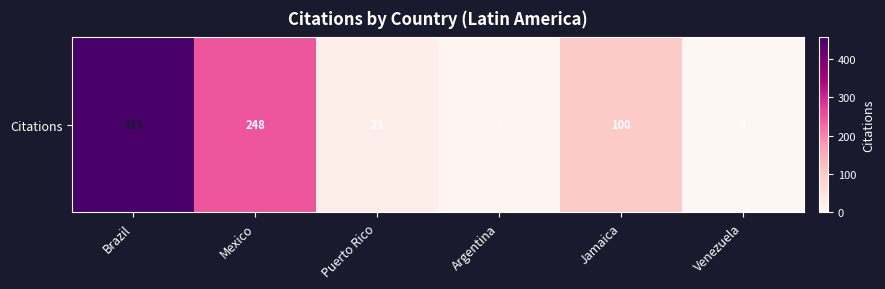

Is it true that the value at Jamaica is 134?

False